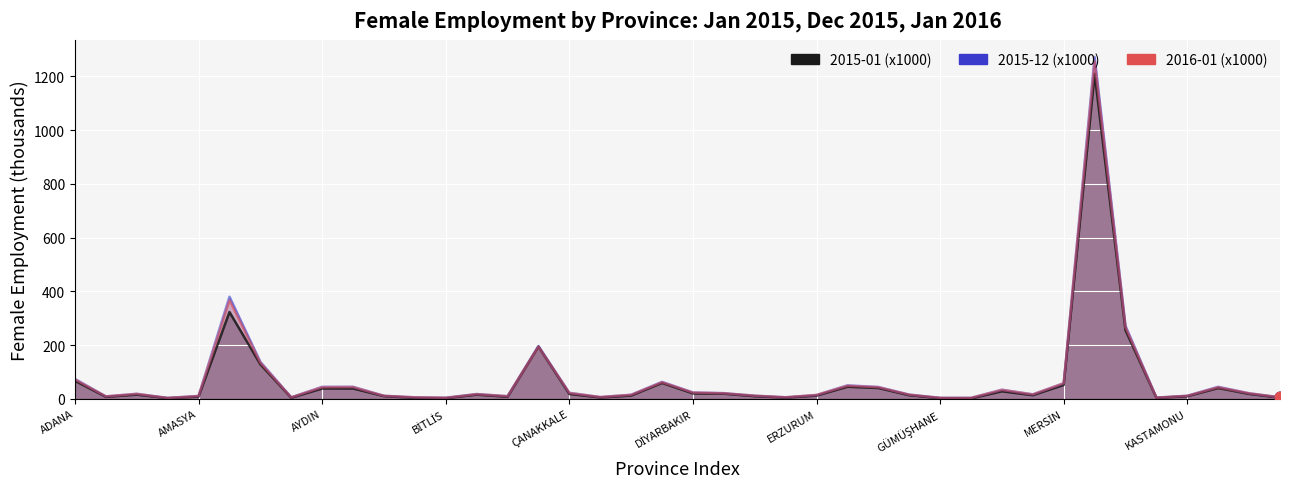

Is the value of 2015-01 (x1000) at MERSİN greater than the value of 2015-12 (x1000) at KASTAMONU?

Yes